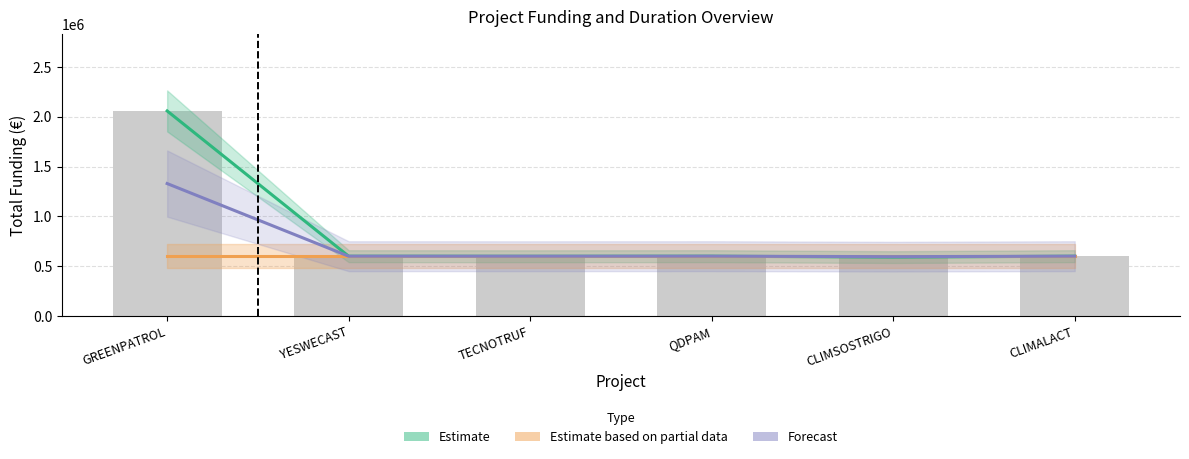

Rank the series by their average value, from lowest to highest.

Estimate based on partial data (Duration scaled), Forecast (combined), Estimate (Total económico)